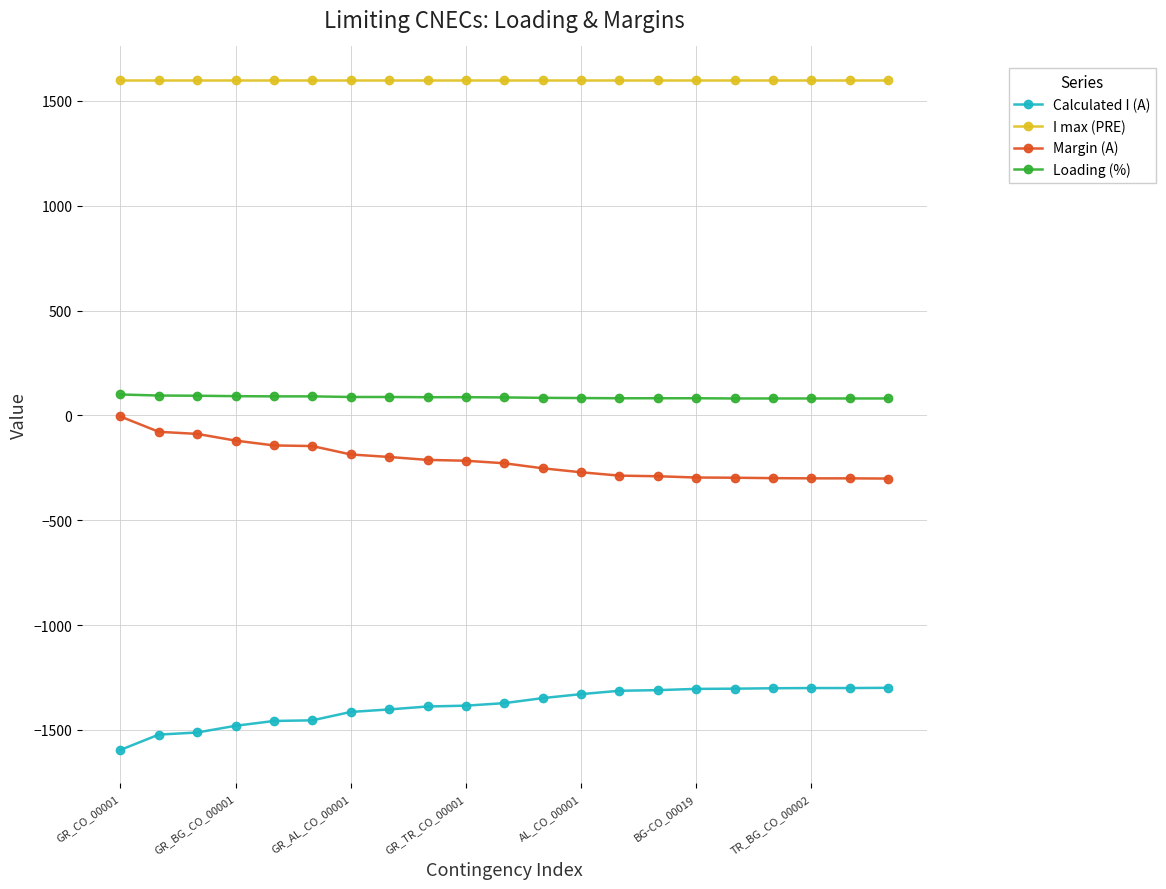

True or false: Calculated I (A) and I max (PRE) cross at least once.

False